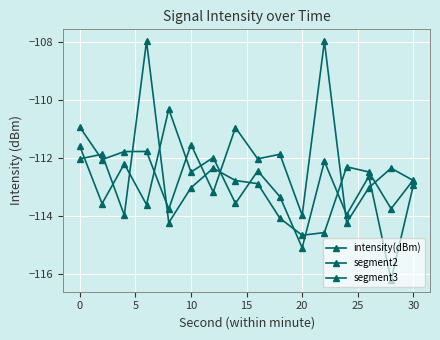

Does the chart have visible grid lines?

Yes